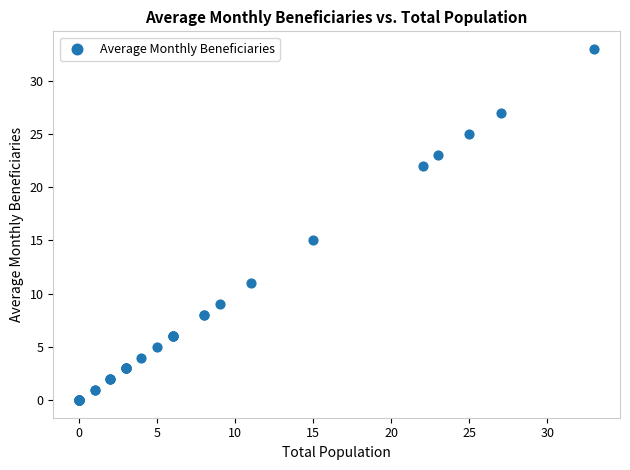

What Y value in the scatter plot is closest to 16?

15